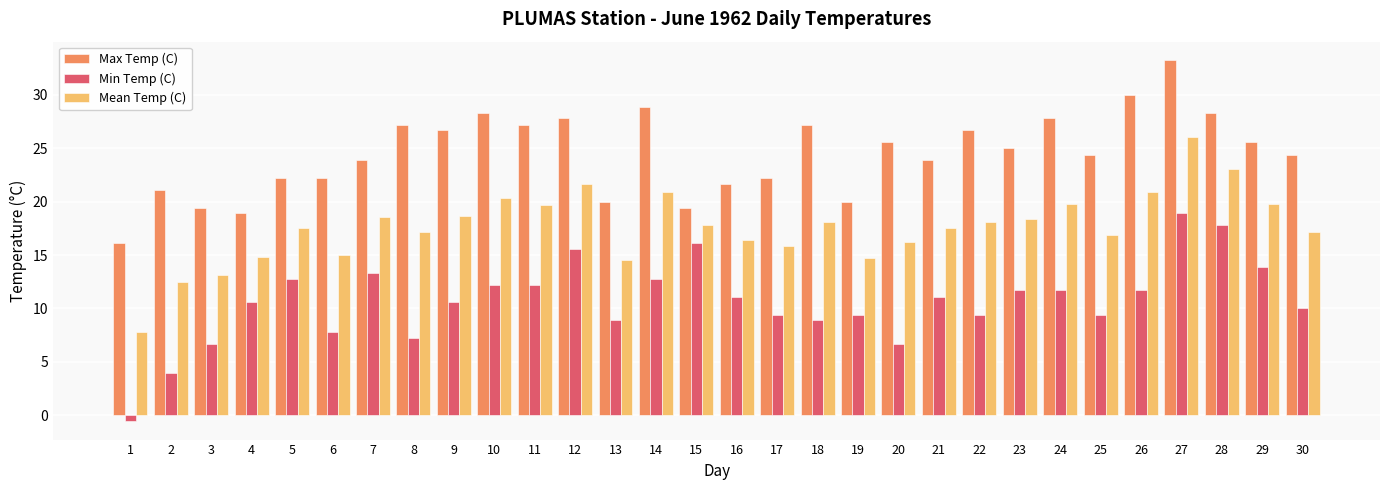

How many data points in Min Temp (C) are less than 11?

15